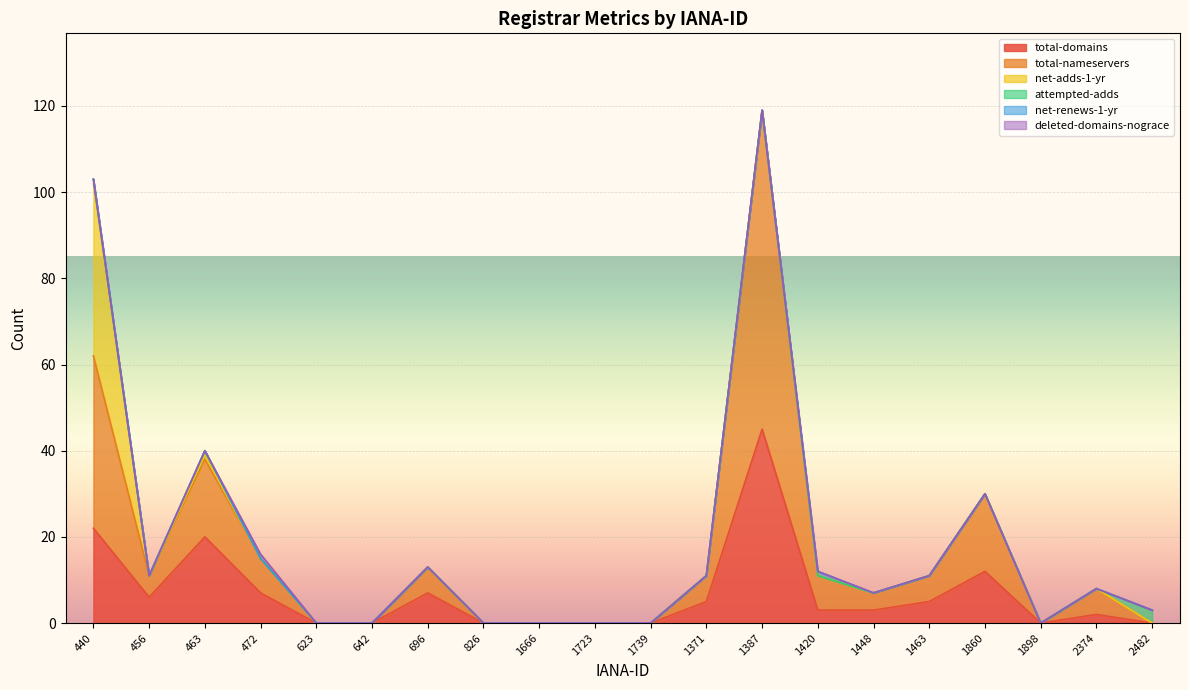

At how many categories does at least one series exceed 7?

6